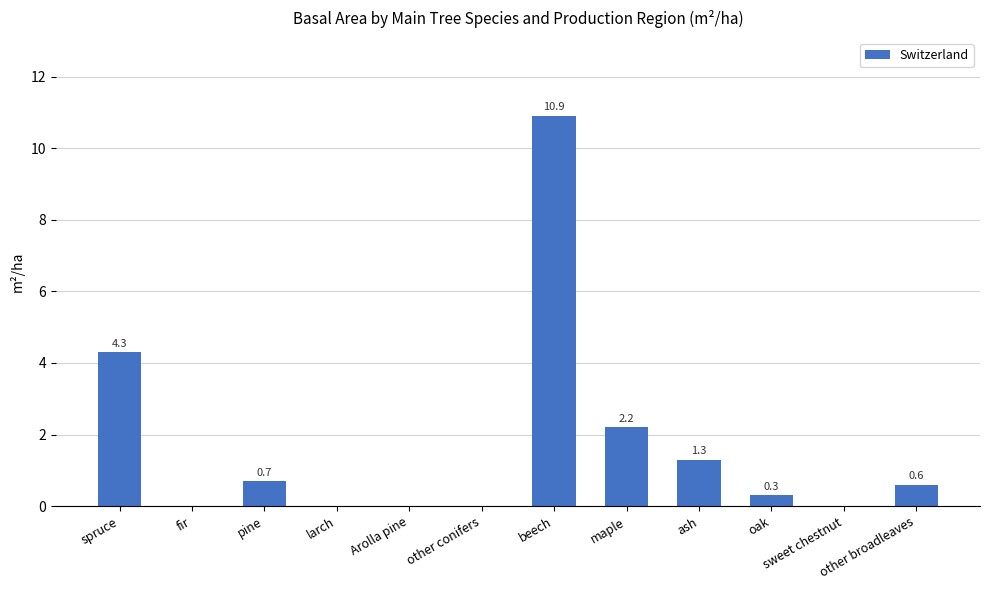

At which category does the chart reach its peak across all series?

beech